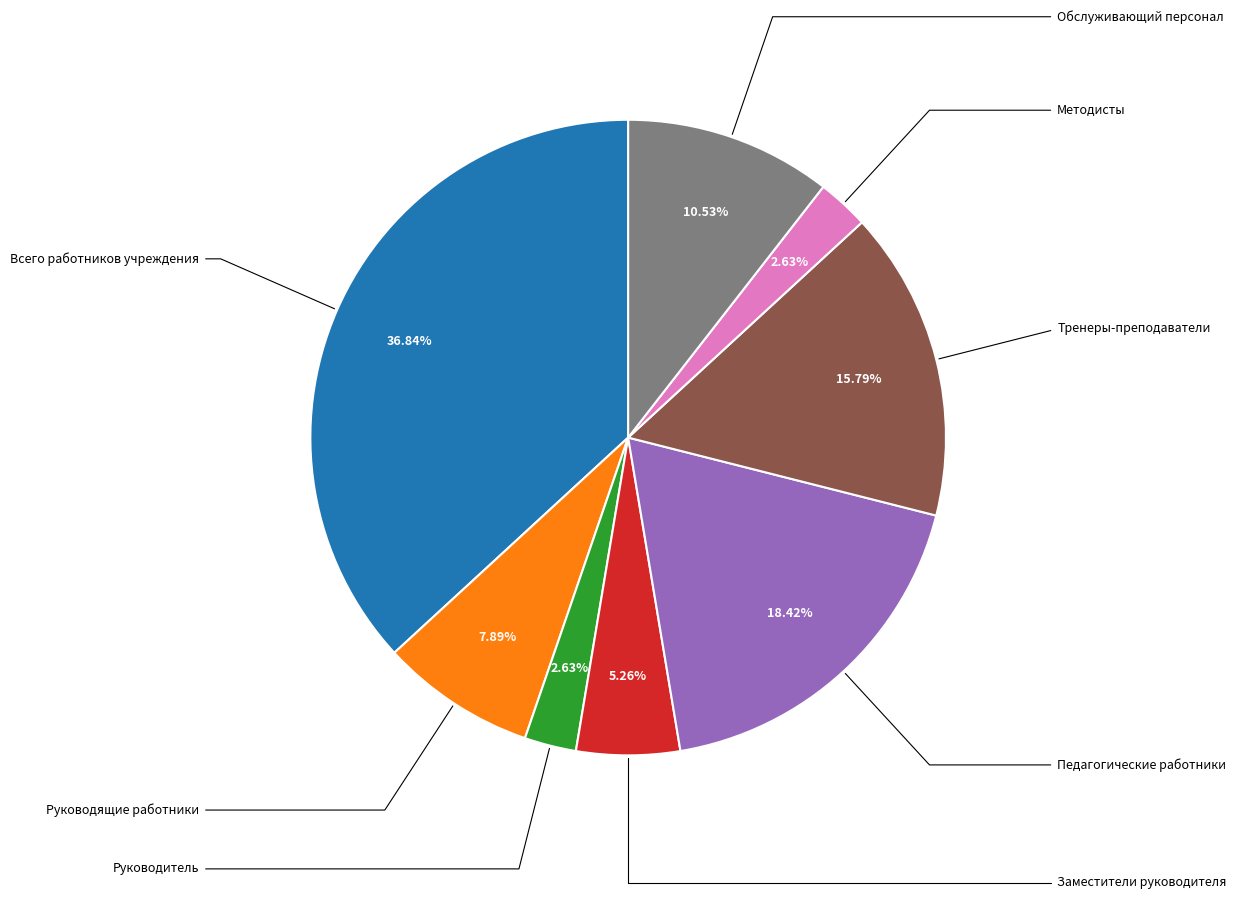

Is there any slice that represents more than half of the pie?

No